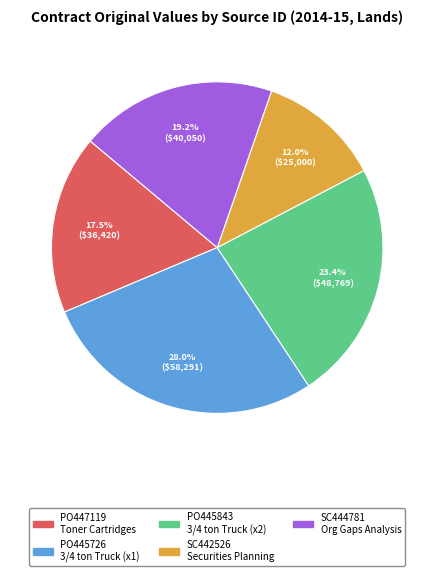

Rank the categories by value from lowest to highest.

SC442526, PO447119, SC444781, PO445843, PO445726